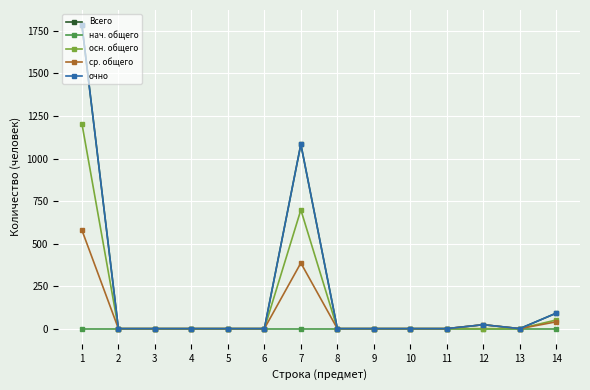

Is this an area chart (filled region under the line)?

No